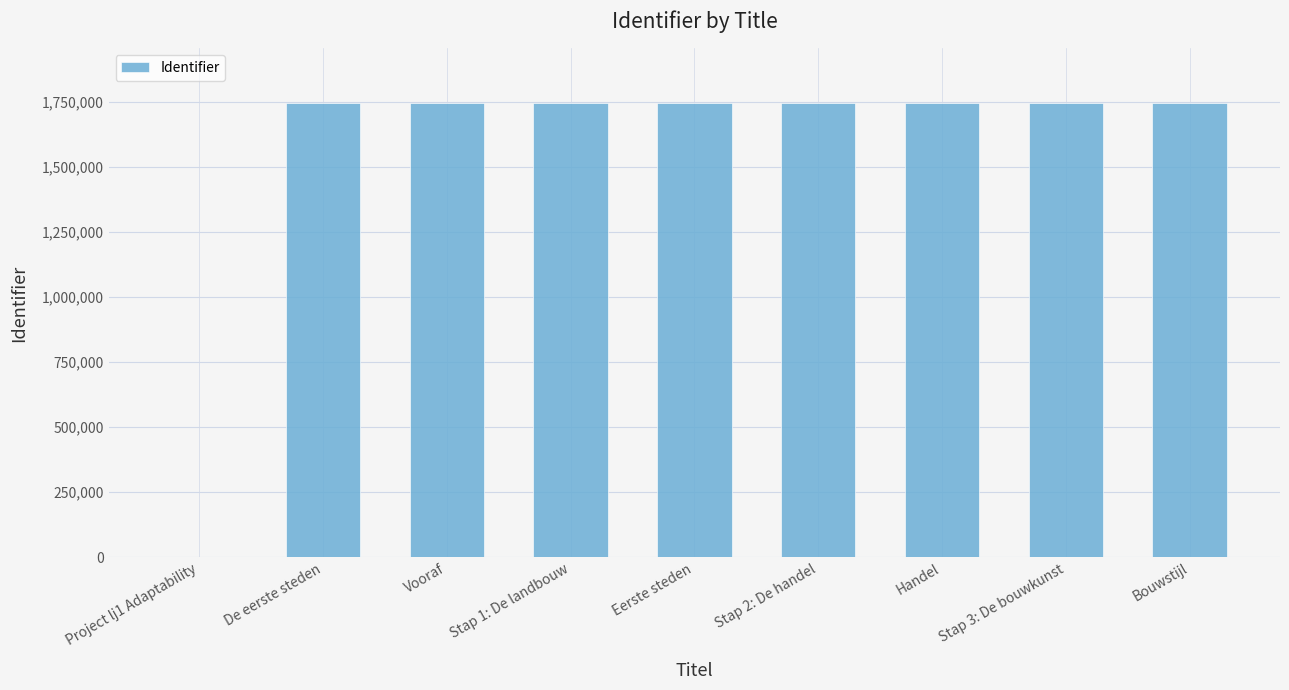

What is the sum of all values?

13960083